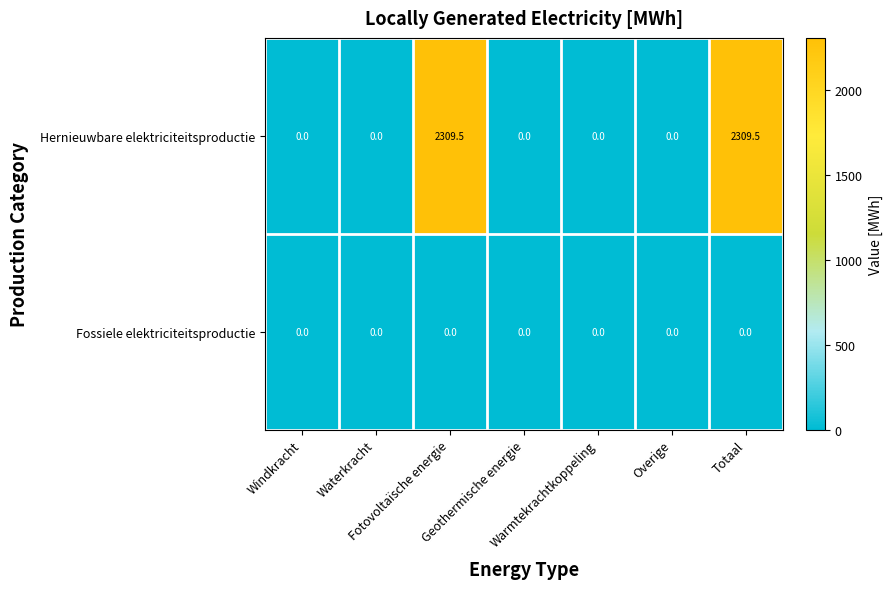

How many data points does each series have?

7